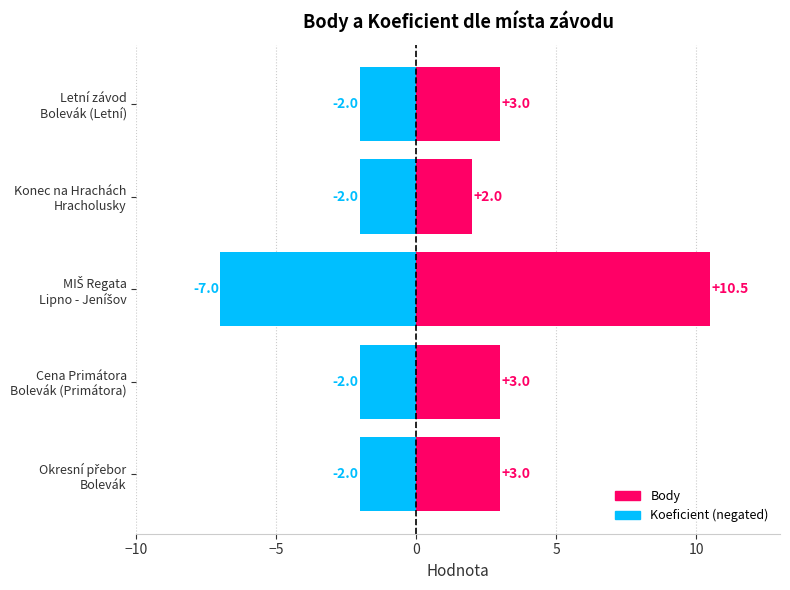

Which series has the largest total across all categories?

Body